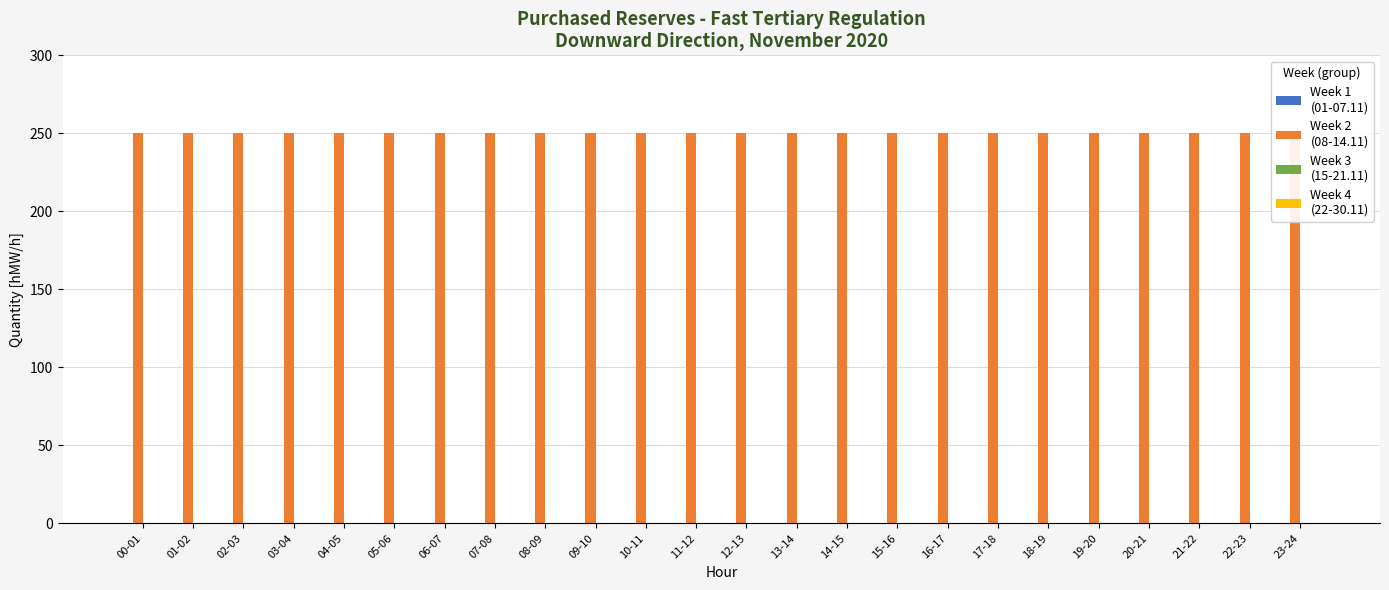

Rank the categories by Week 4
(22-30.11) value from lowest to highest.

00-01, 01-02, 02-03, 03-04, 04-05, 05-06, 06-07, 07-08, 08-09, 09-10, 10-11, 11-12, 12-13, 13-14, 14-15, 15-16, 16-17, 17-18, 18-19, 19-20, 20-21, 21-22, 22-23, 23-24